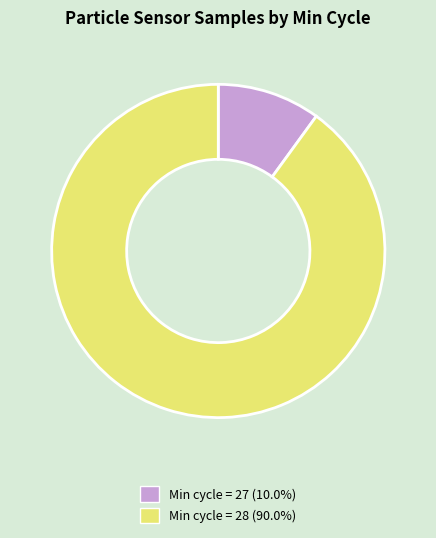

Is there a majority slice in this chart?

Yes